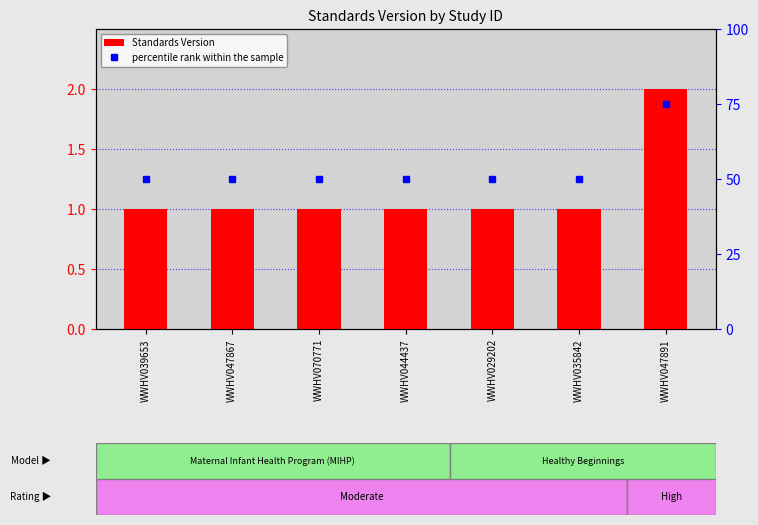

The percentile rank within the sample series shows 17 at WWHV047891. True or false?

False